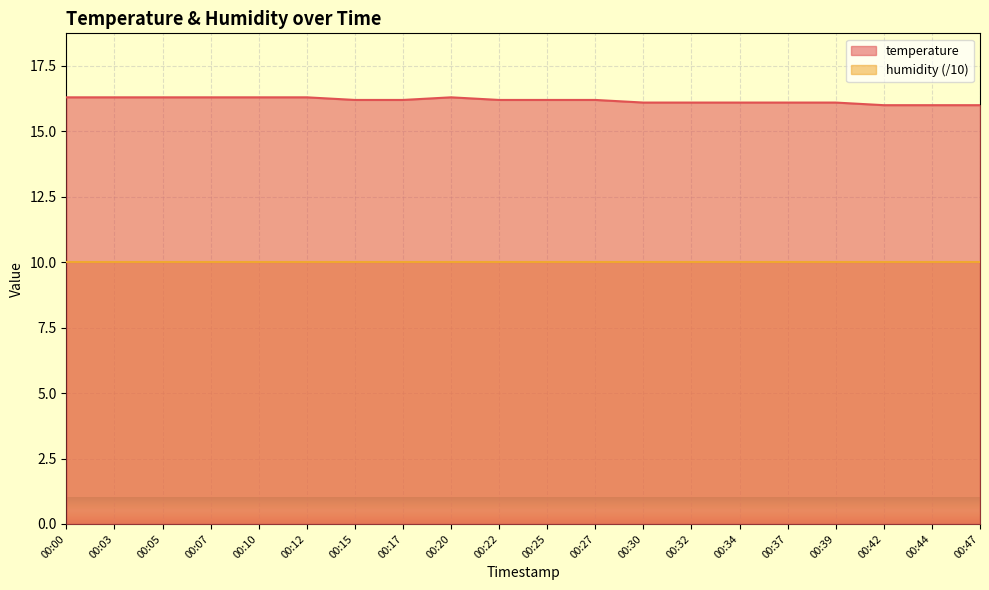

How many distinct data groups are displayed?

2